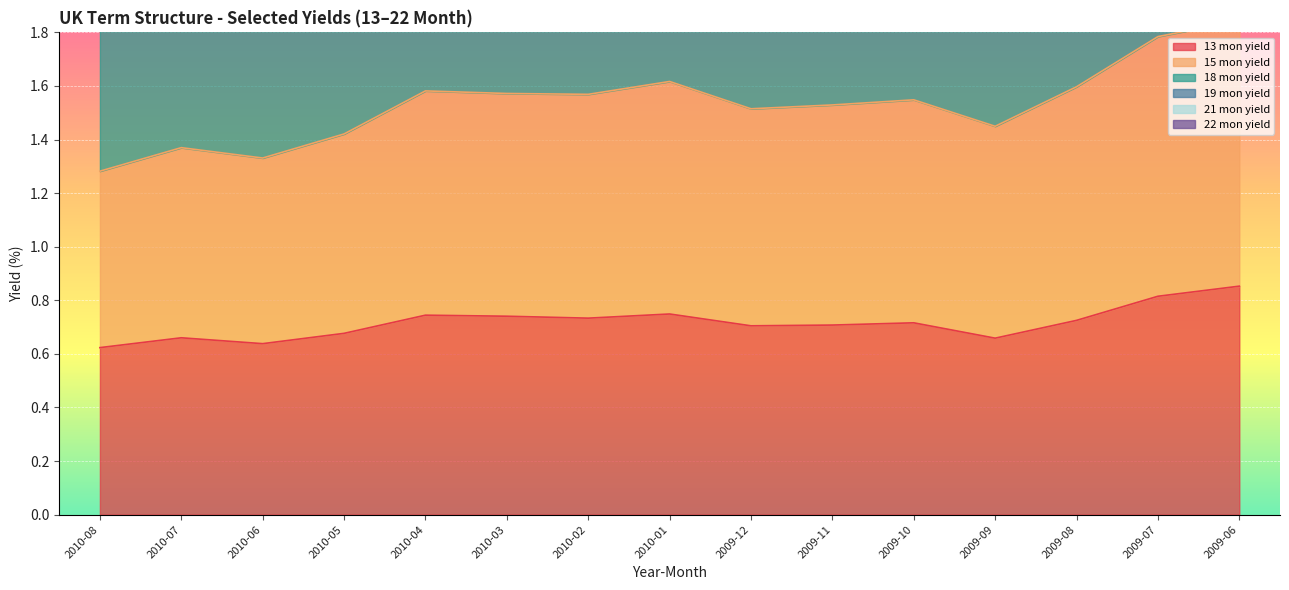

What is the label of the 8th point from the left?

2010-01